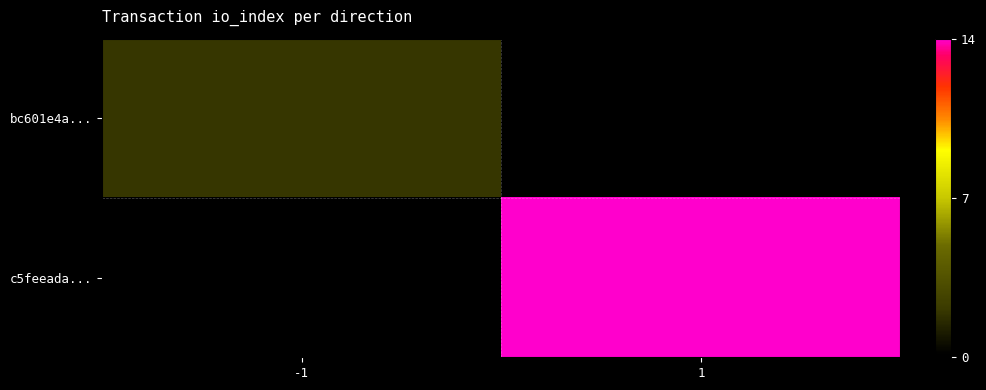

How many data points does each series have?

2